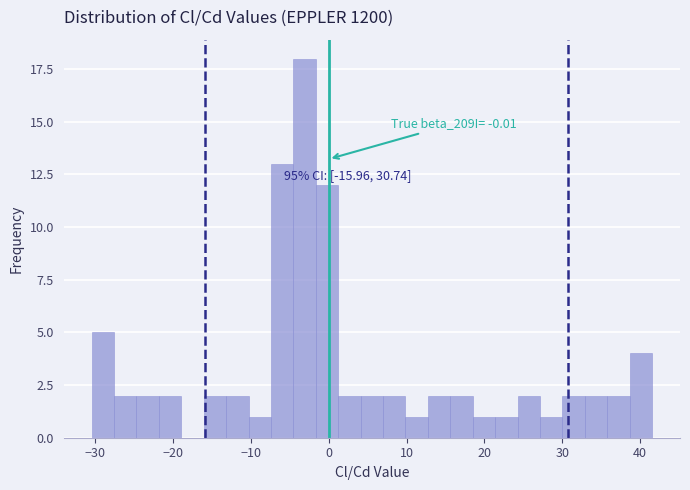

Around what value on the x-axis is the tallest bar? Give the approximate position of its centre, as read against the axis.

-3